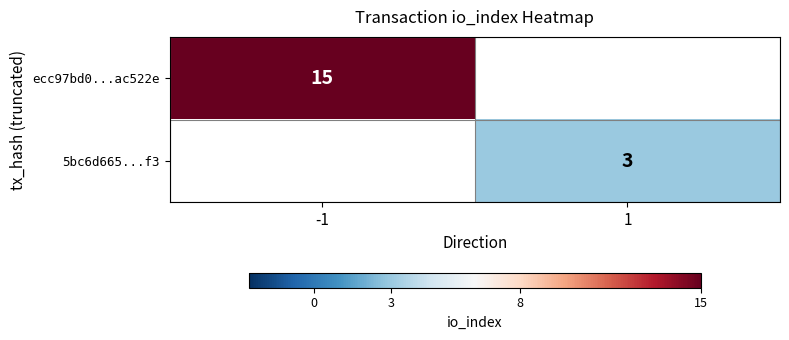

True or false: ecc97bd0...ac522e has a value of 9 at -1.

False